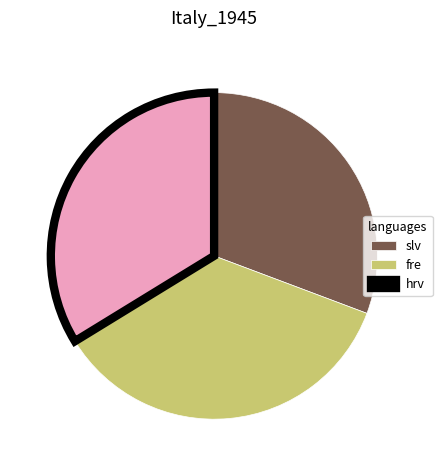

Between fre and hrv, which is larger?

fre